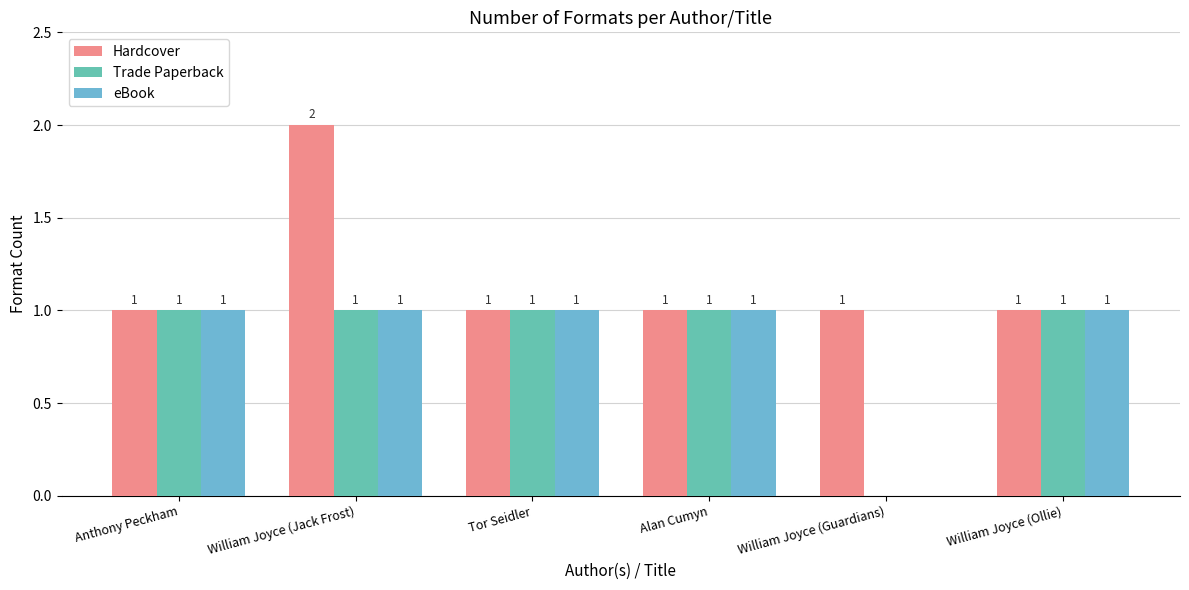

The Hardcover series shows 1 at Alan Cumyn. True or false?

True